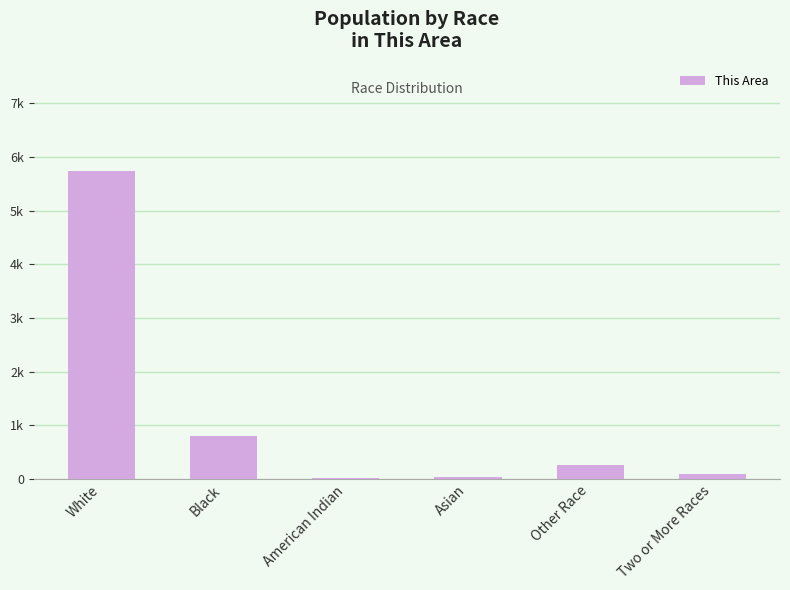

Are the bars horizontal?

No